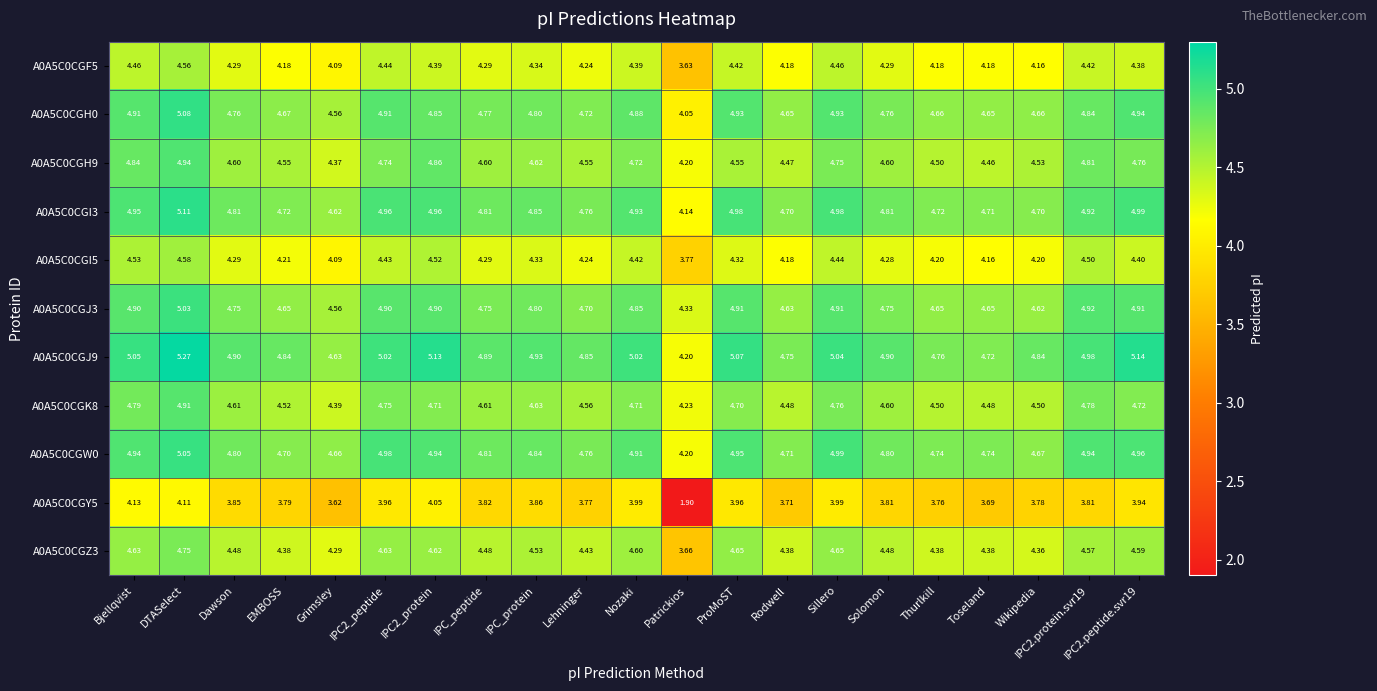

Rank the series at DTASelect from highest to lowest value.

A0A5C0CGJ9, A0A5C0CGI3, A0A5C0CGH0, A0A5C0CGW0, A0A5C0CGJ3, A0A5C0CGH9, A0A5C0CGK8, A0A5C0CGZ3, A0A5C0CGI5, A0A5C0CGF5, A0A5C0CGY5